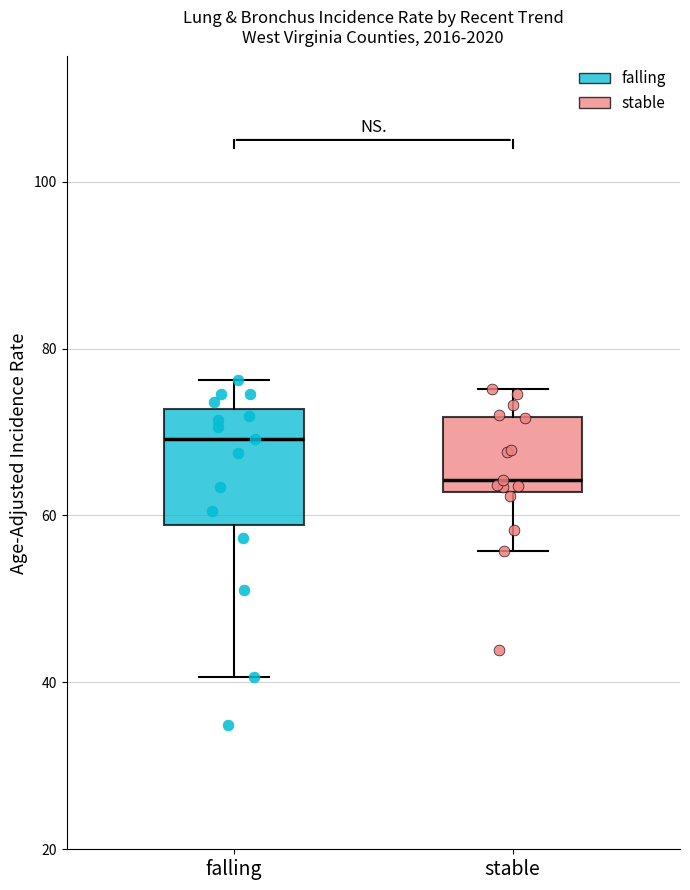

Reading left to right, read every box against the y-axis: the position of its median line, the range the box covers, and the ends of its whiskers. The values are not printed on the chart, so give them approximately, as read against the axis.

falling: median 70, box 58 to 72, whiskers 40 to 76
stable: median 64, box 62 to 72, whiskers 56 to 76